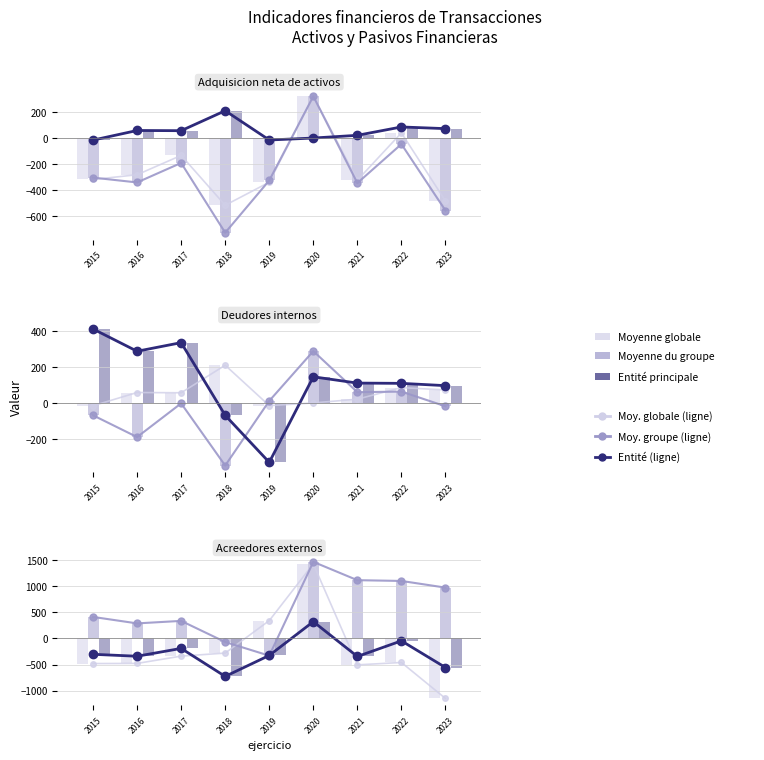

Rank the series by their maximum value, from highest to lowest.

Media grupo (line), Media grupo, Media global (line), Media global, Entidad (line), Entidad (bar)